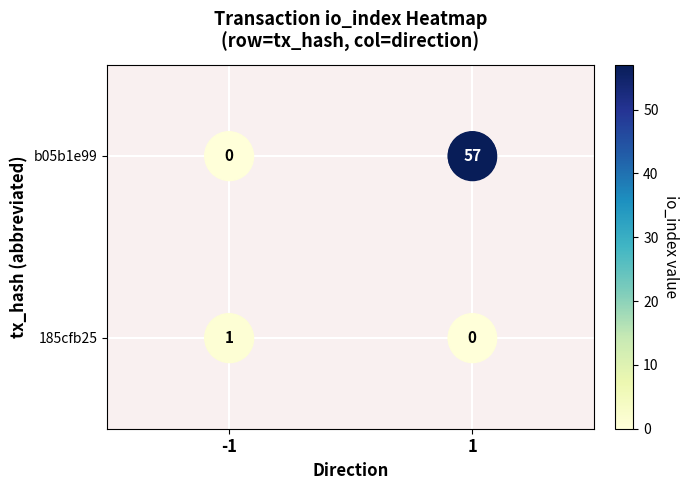

The b05b1e99 series shows 2 at 1. True or false?

False